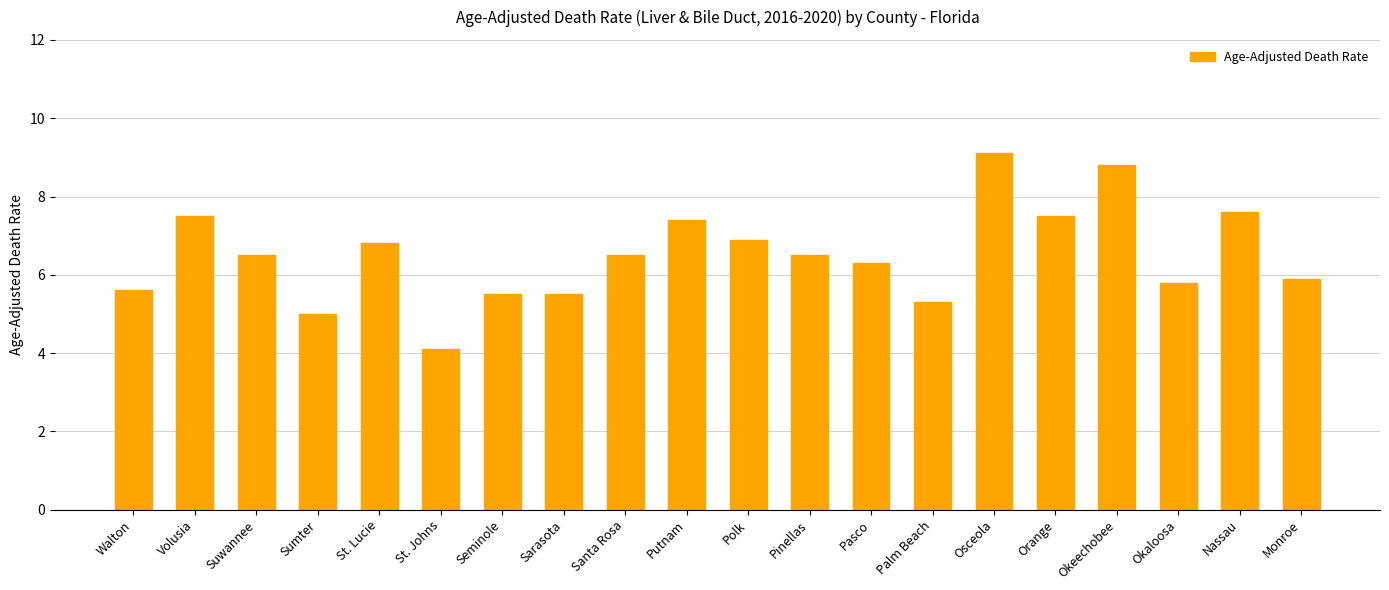

What is the minimum value shown in the chart?

4.1